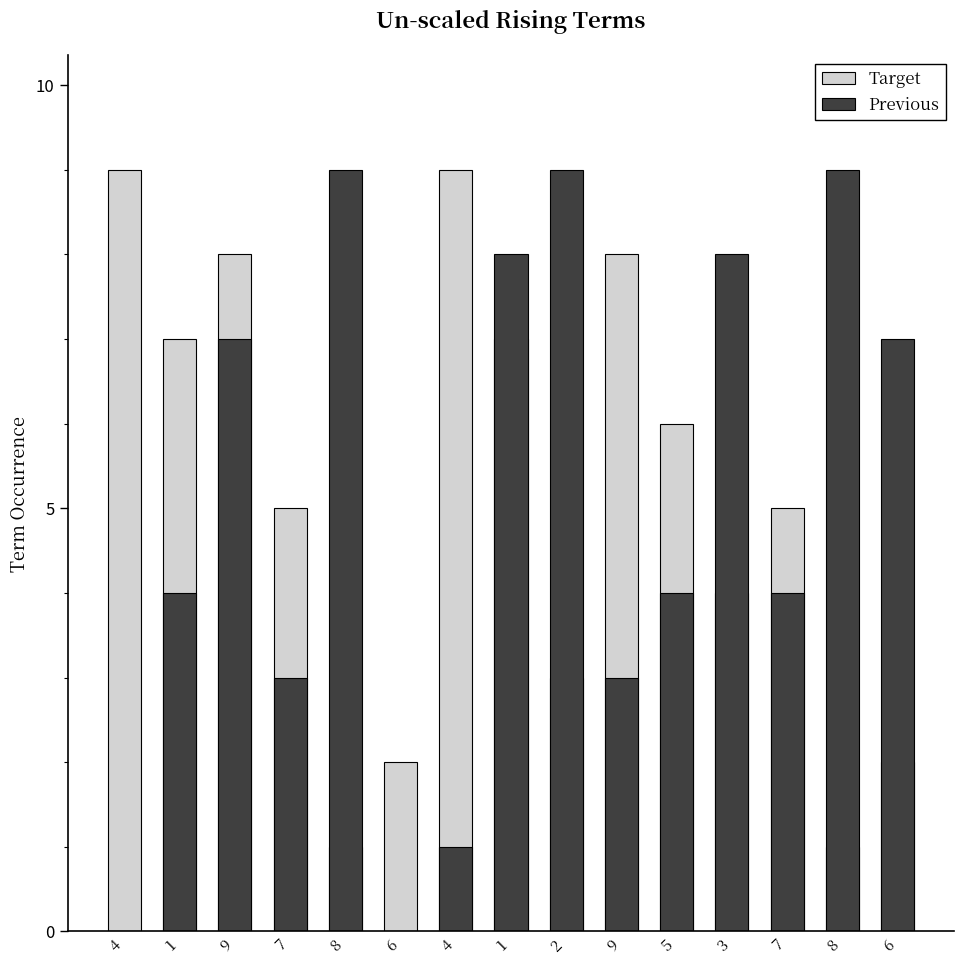

At 1, list the series in order from smallest to largest.

Previous, Target